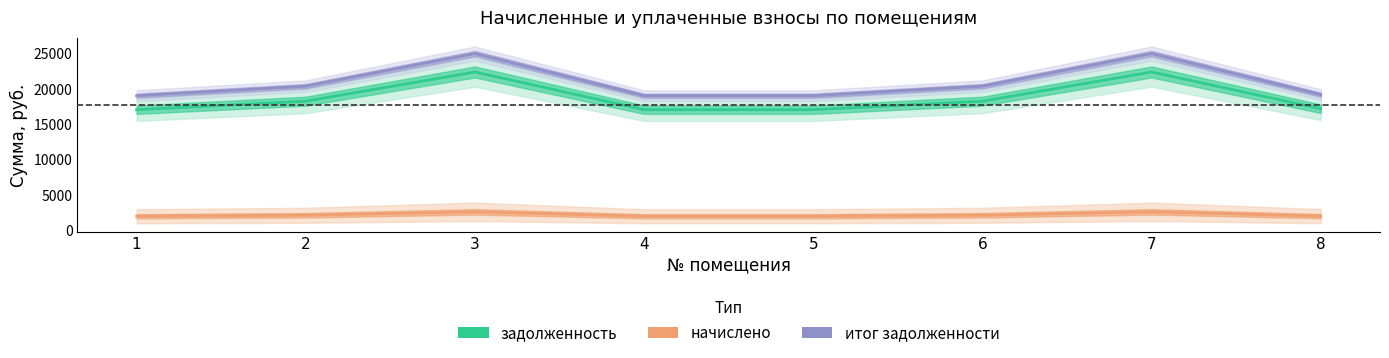

Is it true that начислено (line) equals 676.5 at 7?

False